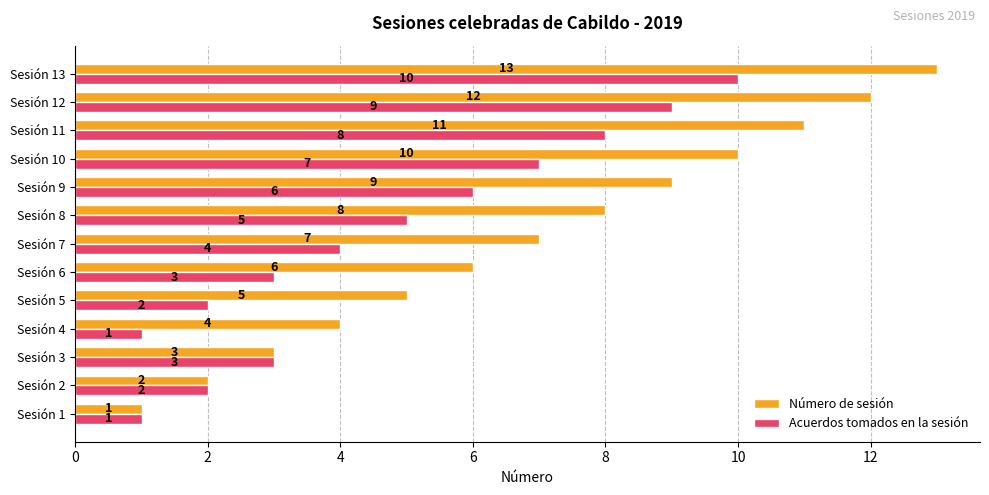

How many data points in Acuerdos tomados en la sesión are less than 4?

6